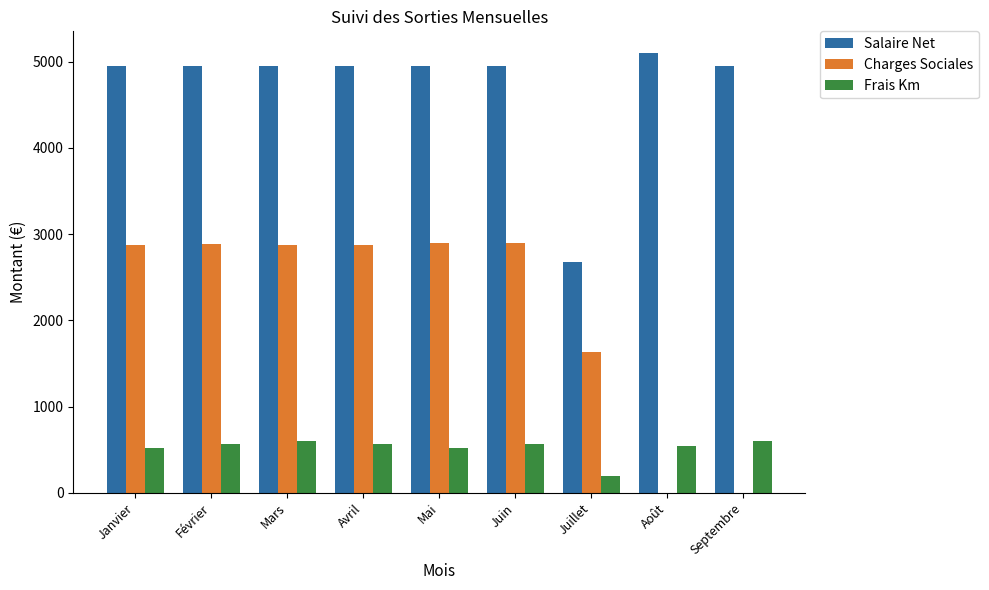

What is the highest value of the Salaire Net series?

5097.4